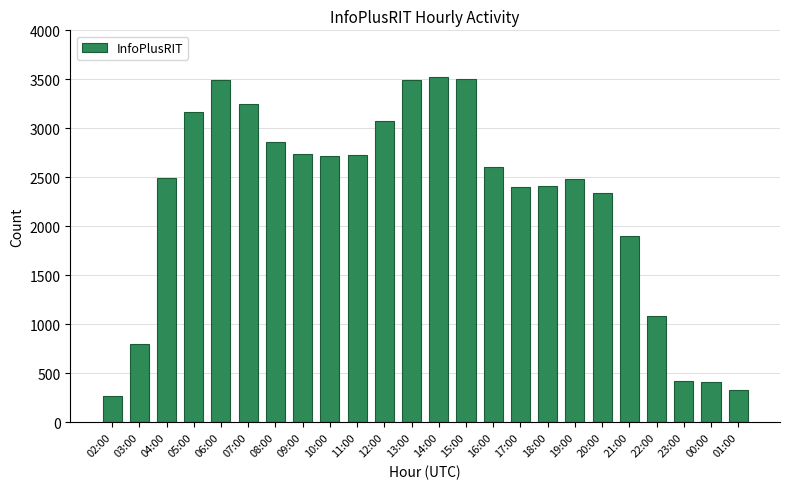

How many bars are there in total?

24